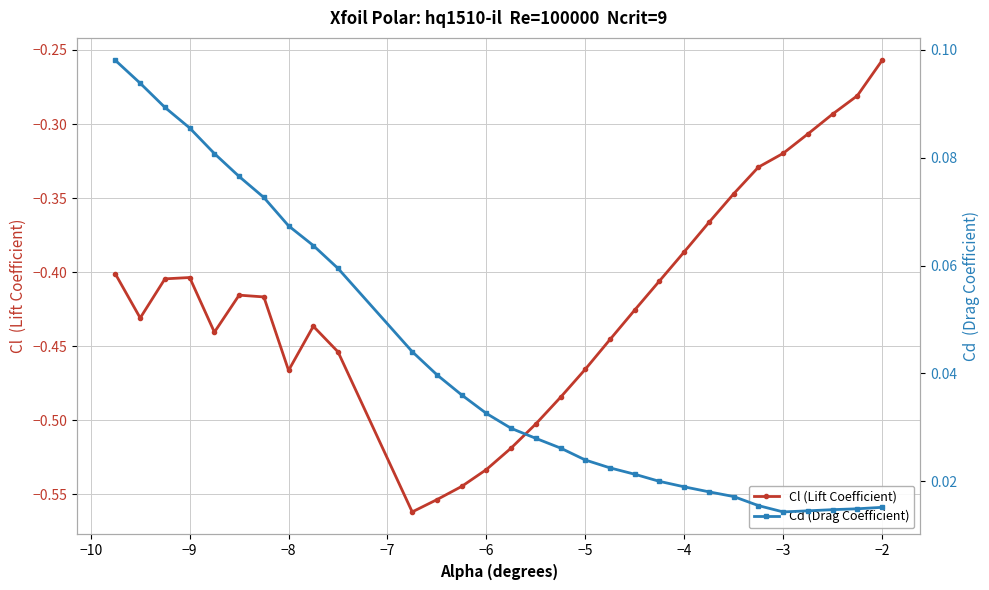

What is the average value of the Cl (Lift Coefficient) series?

-0.4